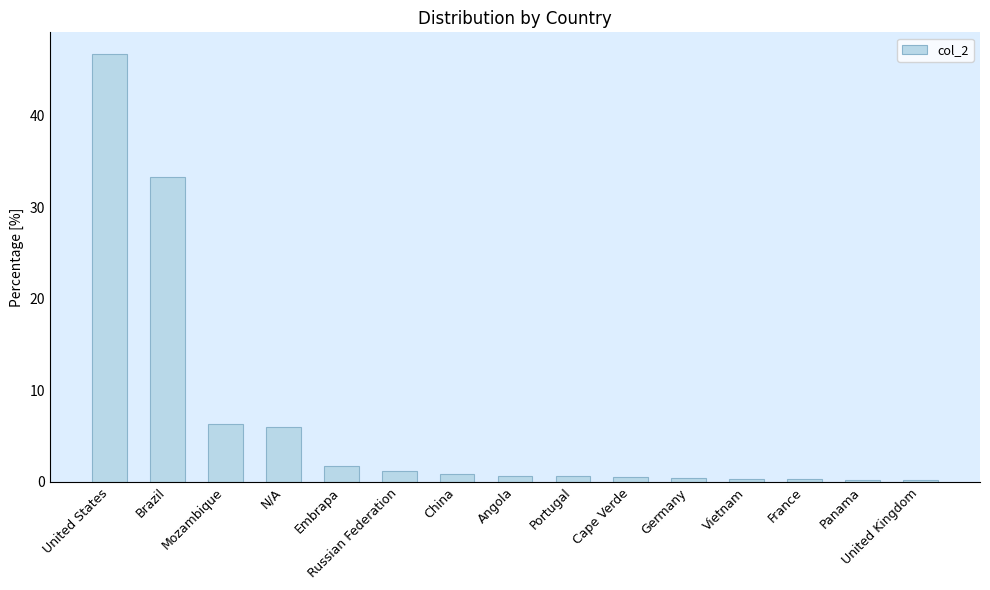

Are the bars grouped side by side (vs. stacked)?

No